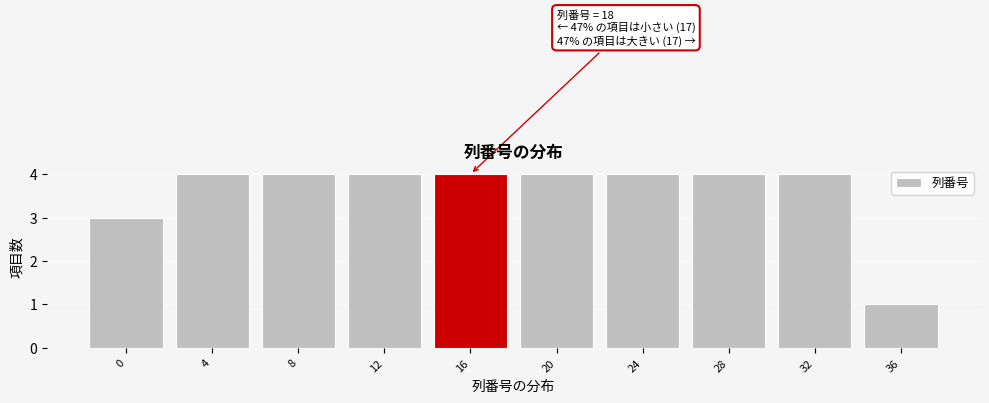

Reading left to right, transcribe all the data shown in this chart.

3	4	4	4	4	4	4	4	4	1